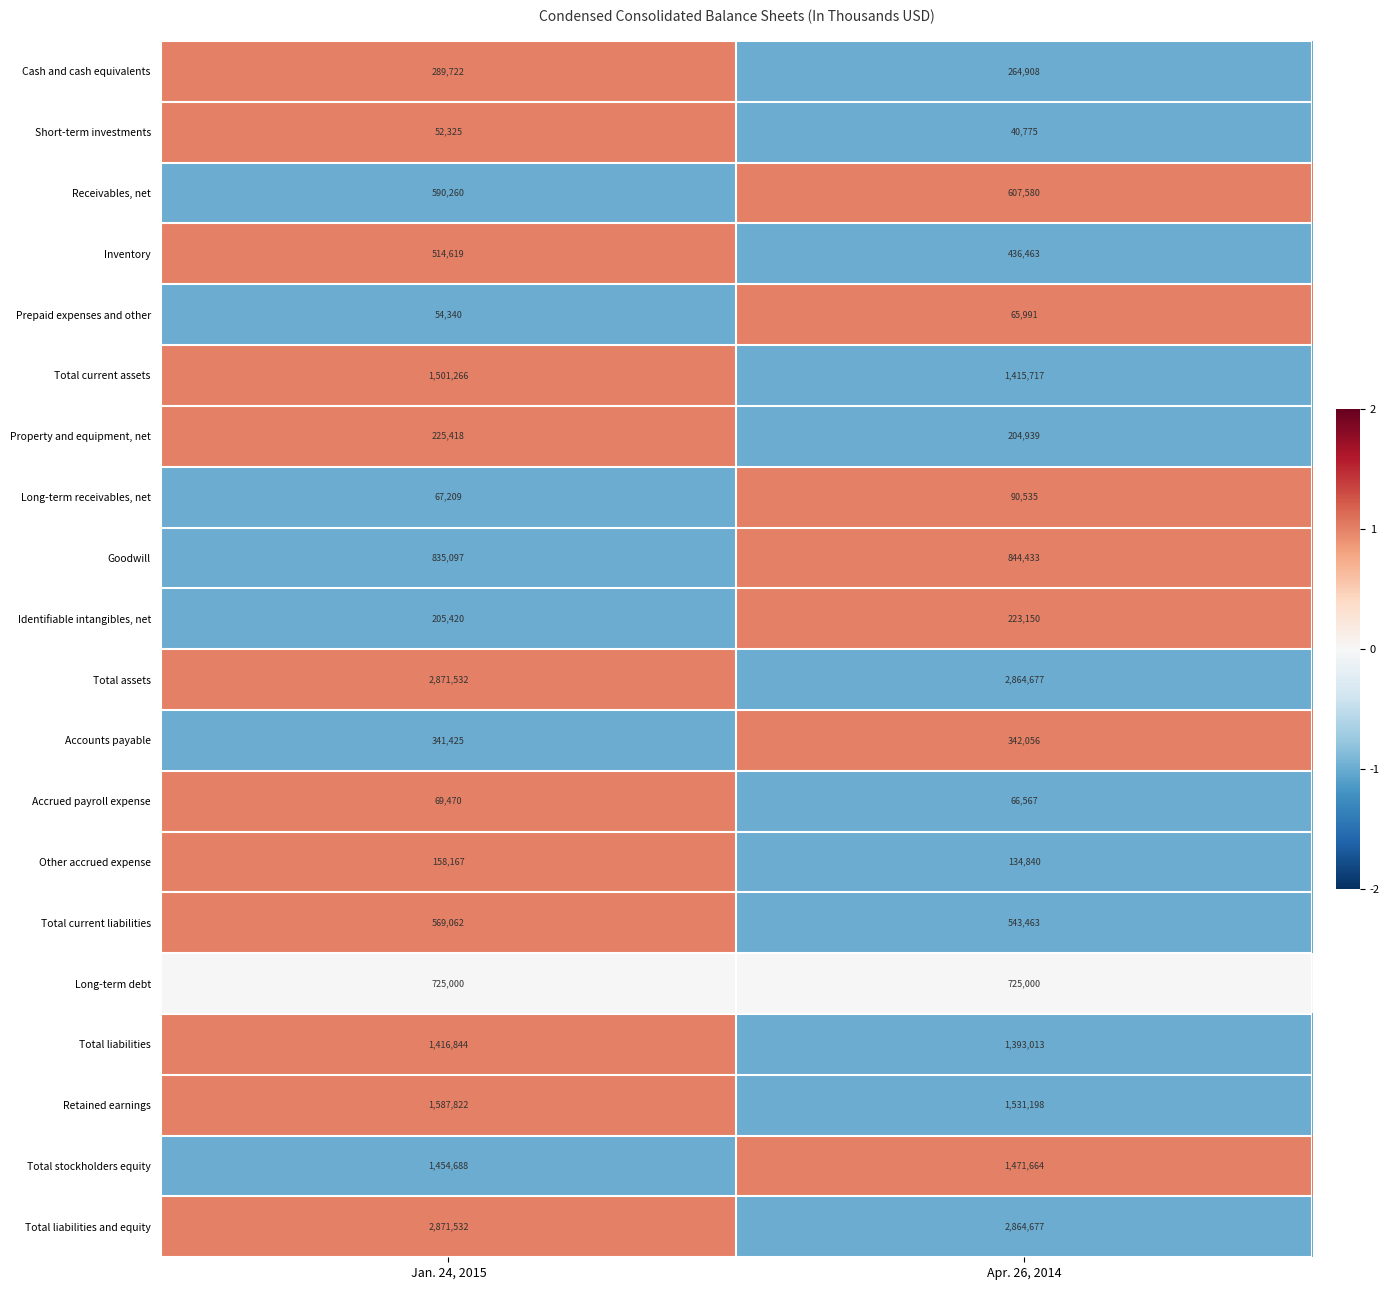

Is it true that Long-term debt equals 725000 at Apr. 26, 2014?

True